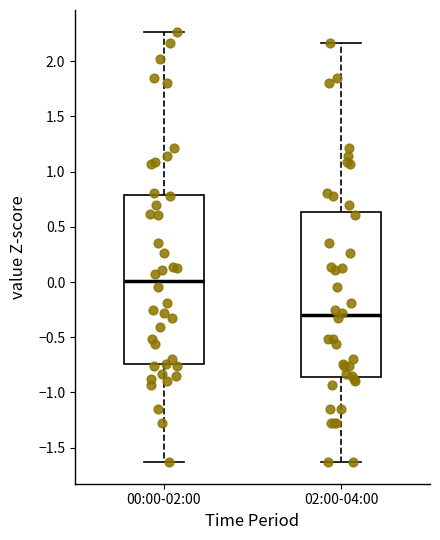

Which box's median line is the lowest?

02:00-04:00